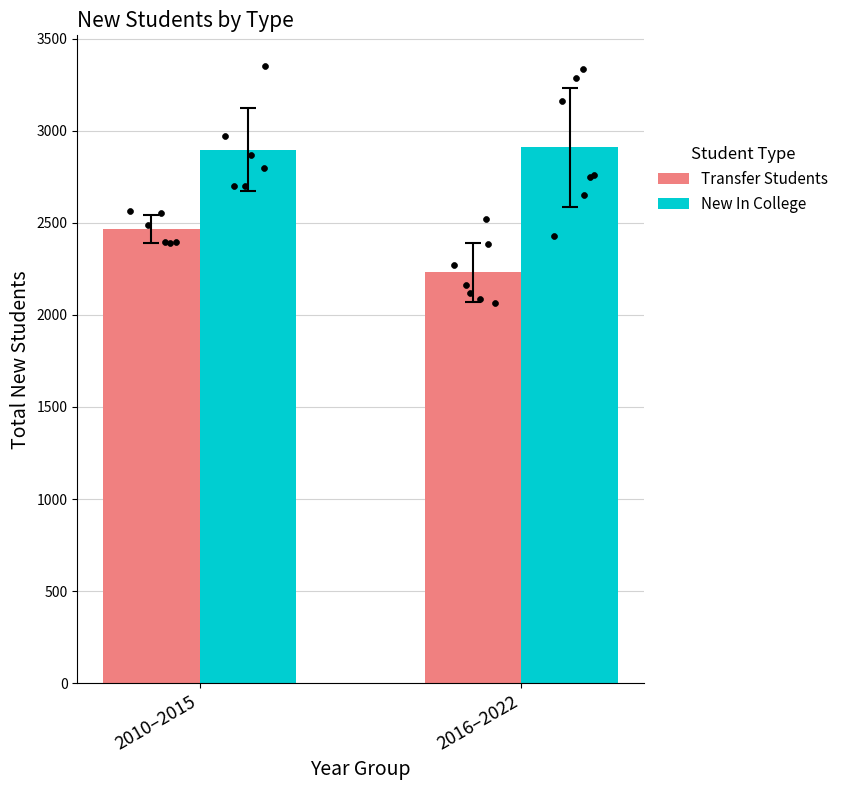

Is the value of Transfer Students at 2016–2022 greater than the value of New In College at 2010–2015?

No